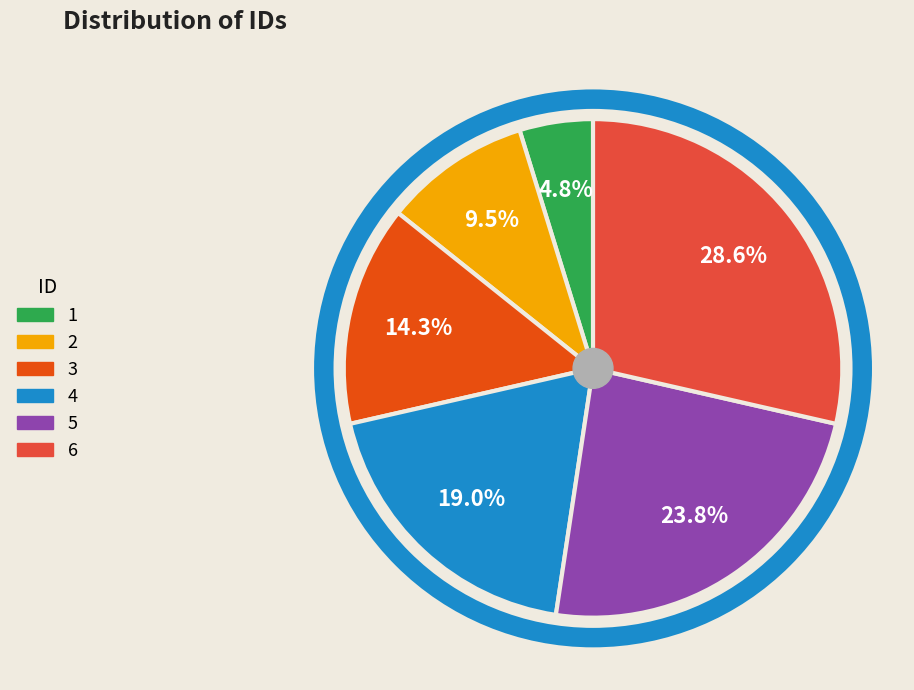

What is the ratio of the value at 1 to the value at 3?

0.3